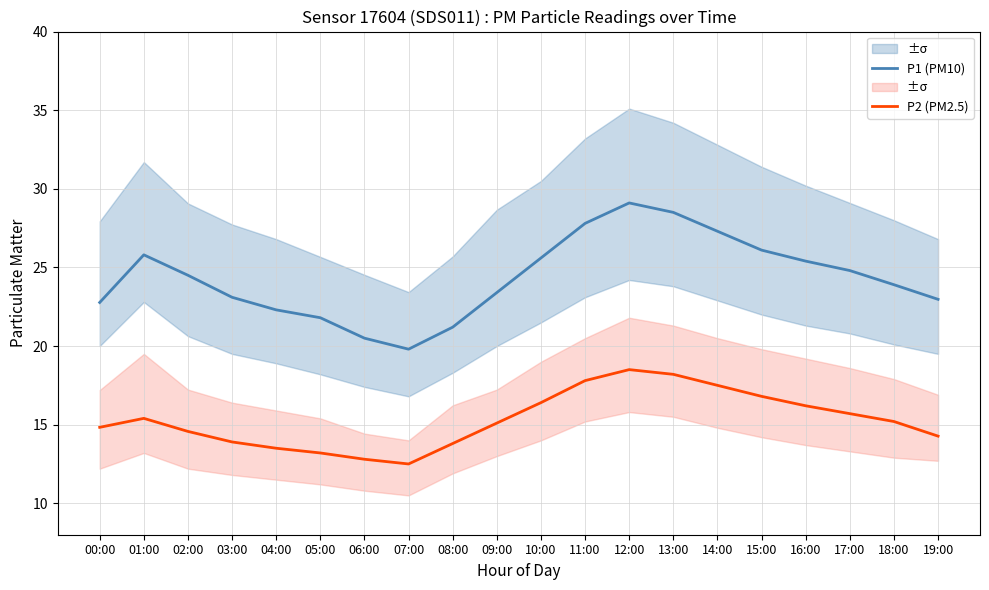

Does the chart have visible grid lines?

Yes